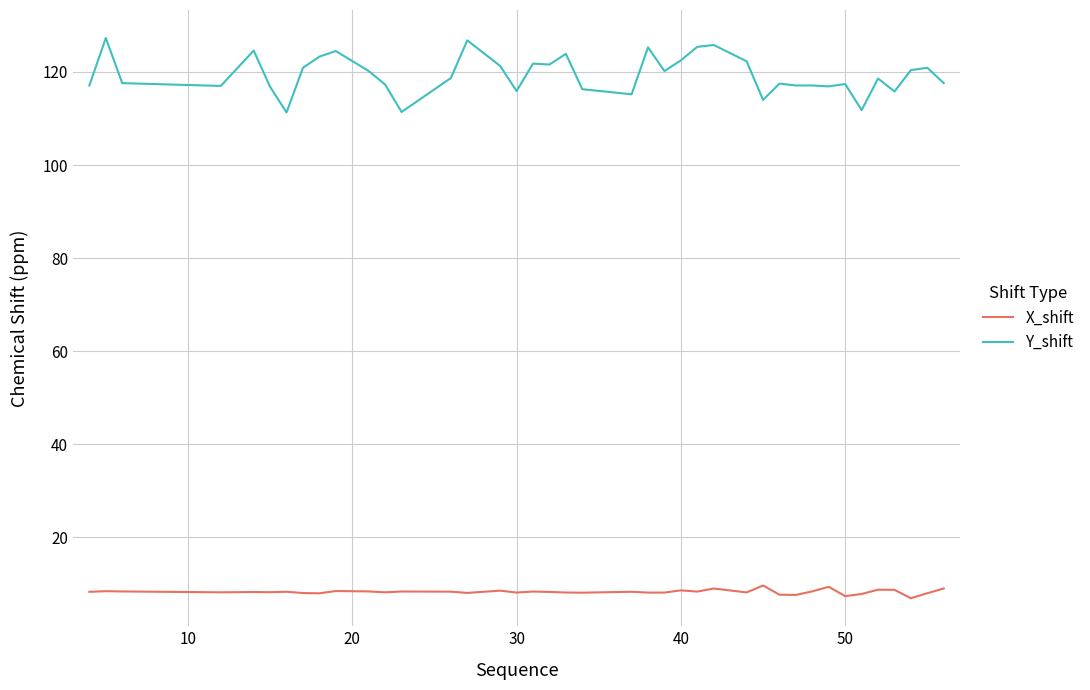

Which series has the widest spread of values?

Y_shift